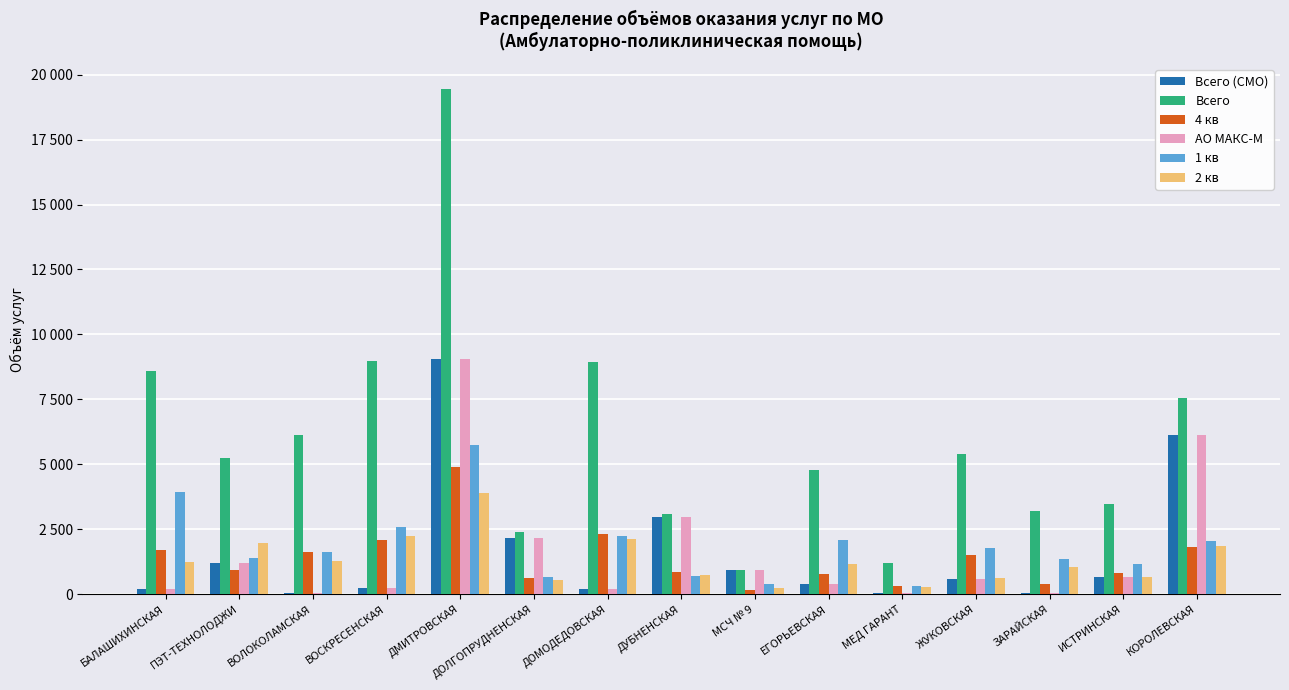

What are all the series names shown in the legend?

Всего (СМО), Всего, 4 кв, АО МАКС-М, 1 кв, 2 кв